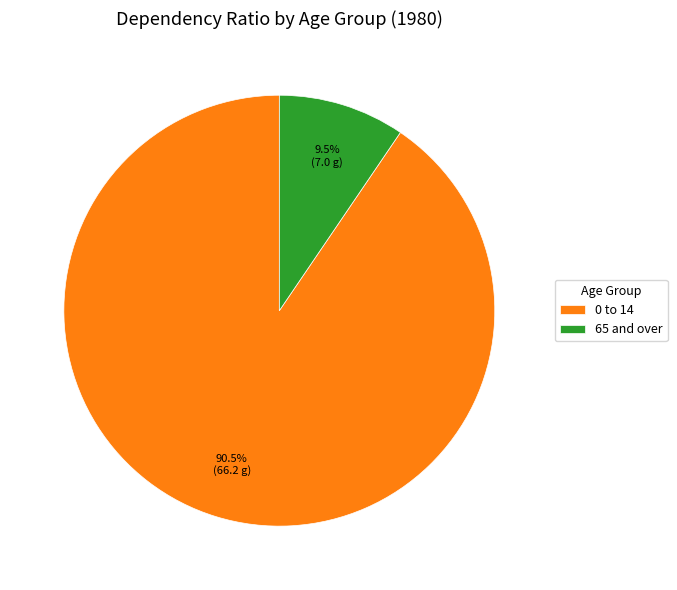

True or false: 65 and over accounts for 1% of the total.

False